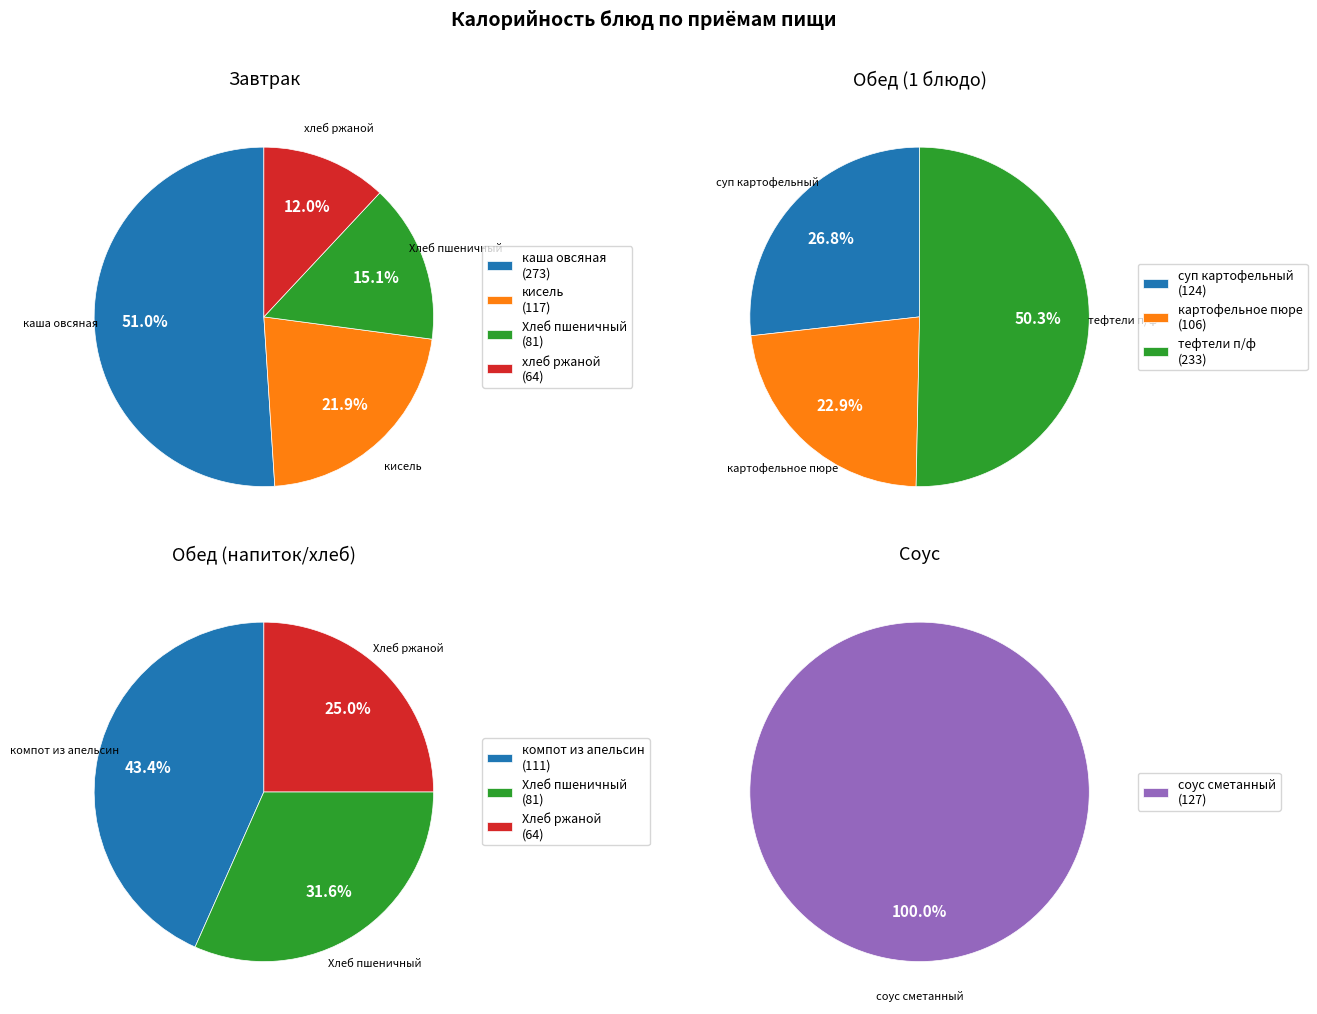

True or false: суп картофельный accounts for 16% of the total.

False